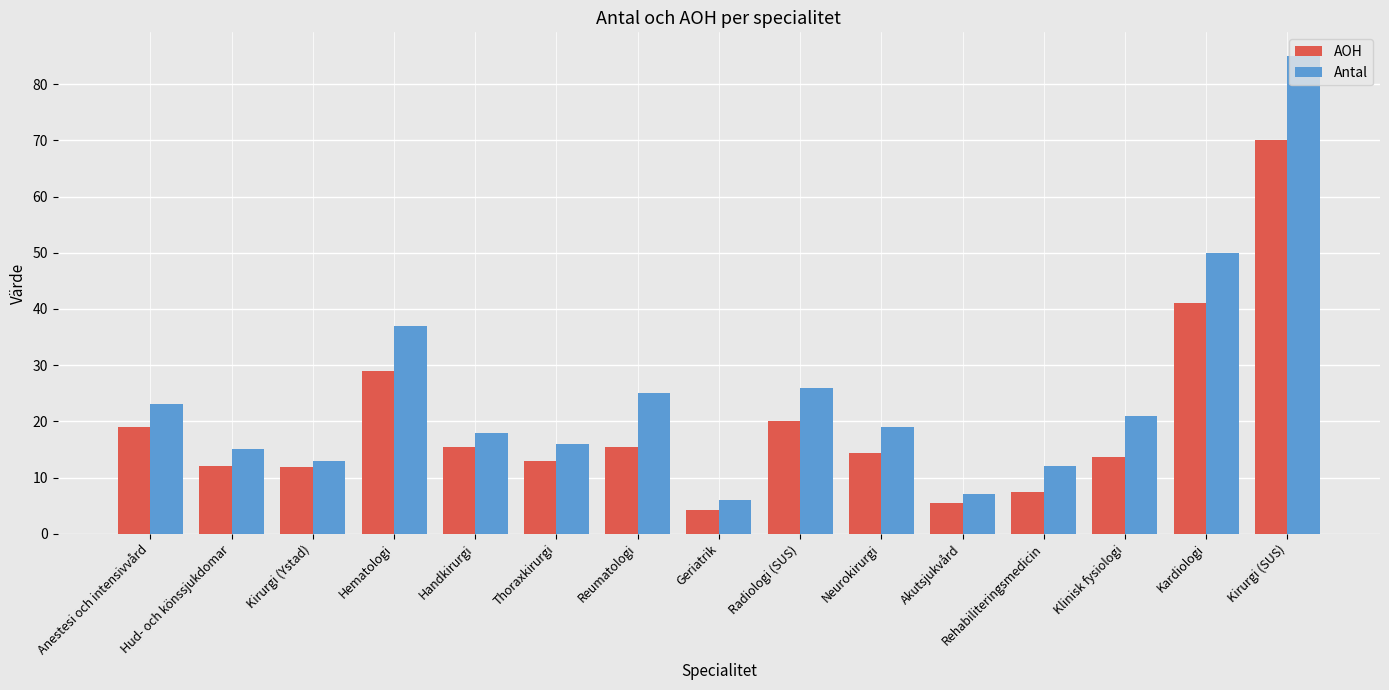

Is the value of AOH at Anestesi och intensivvård greater than the value of Antal at Anestesi och intensivvård?

No